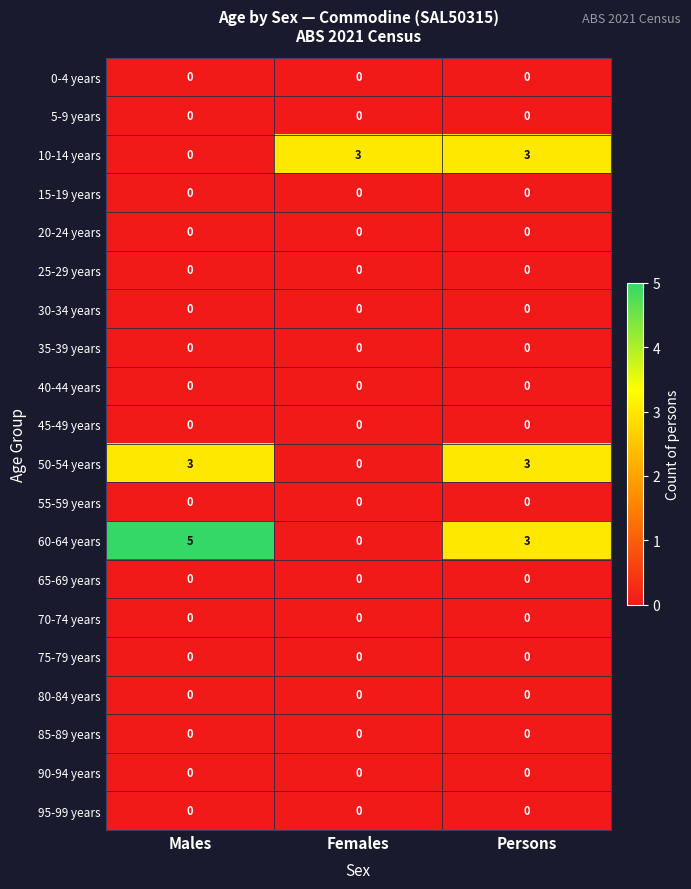

How many 50-54 years values are between 0 and 3?

3